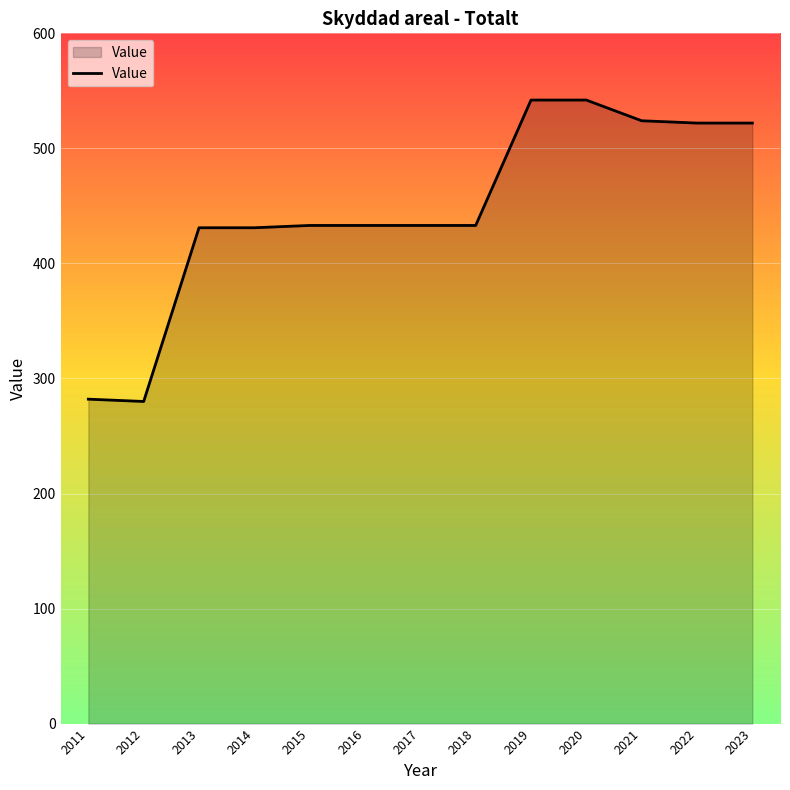

What is the change in value from 2018 to 2022?

+89